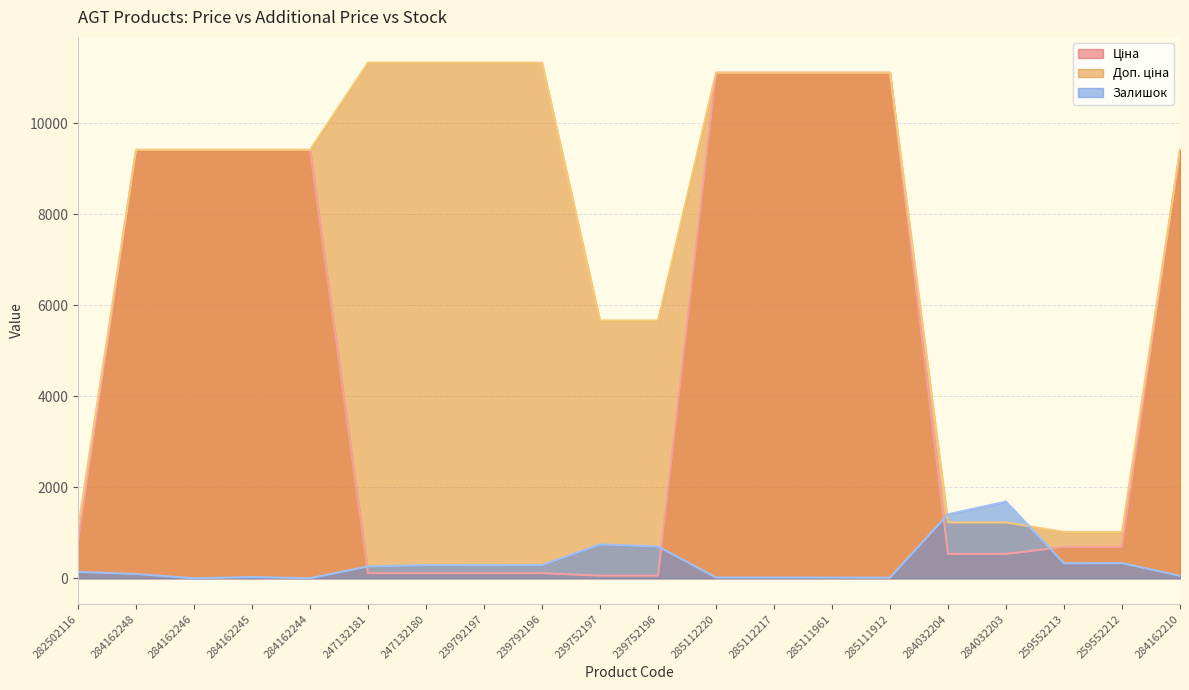

True or false: Доп. ціна has a value of 15797.8 at 285111912.

False